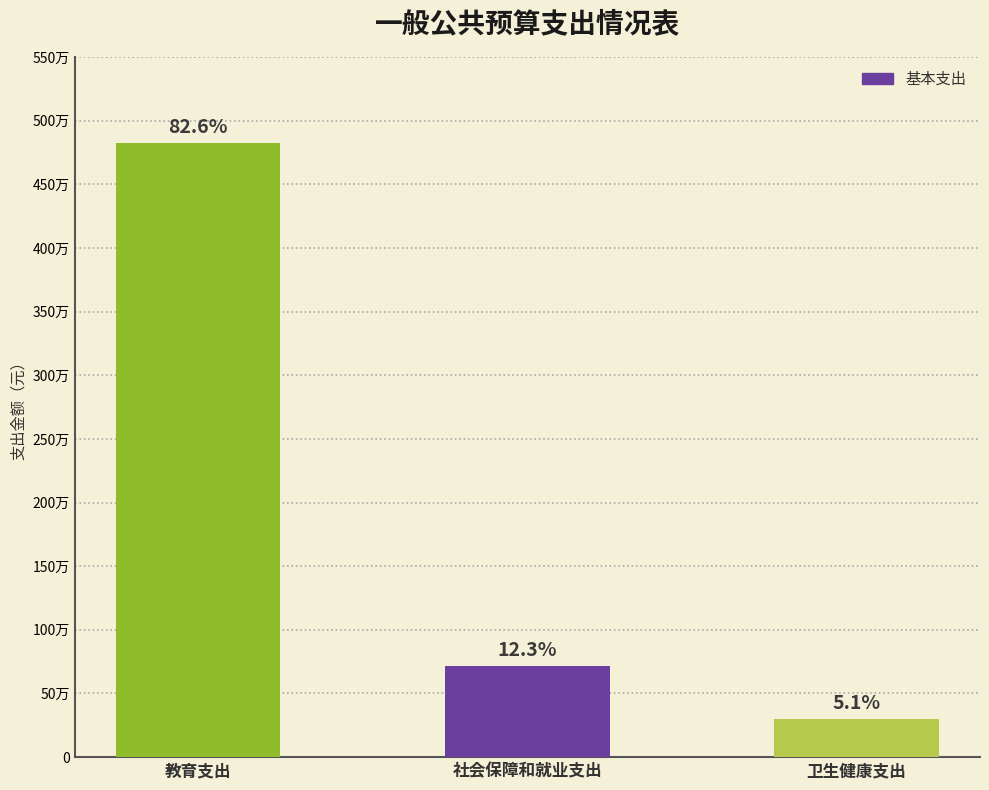

Reading left to right, transcribe all the data shown in this chart.

4823781.5	715855.7	298342.0